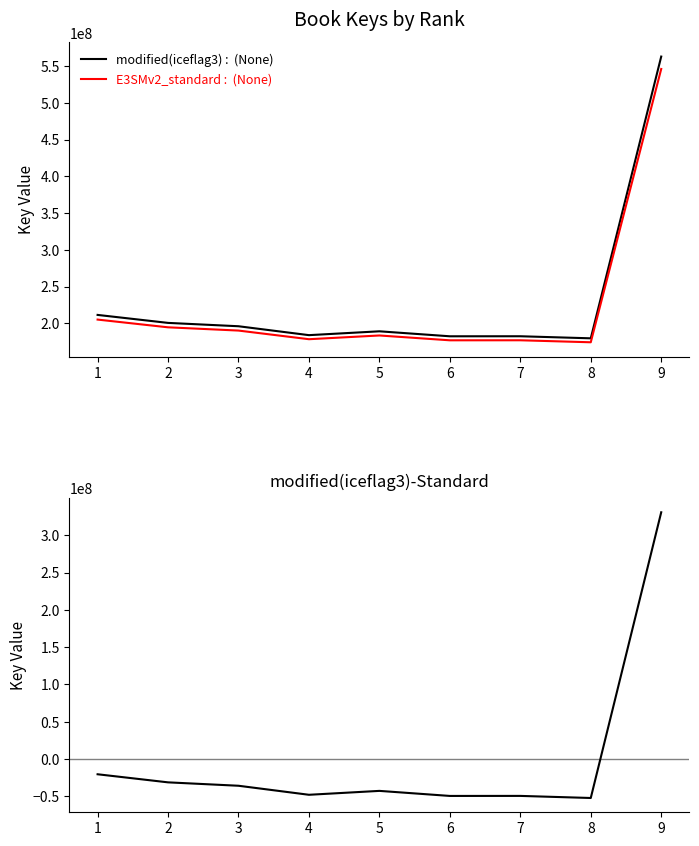

What is the difference between the modified(iceflag3)-Standard values at 2 and 7?

18175877.0